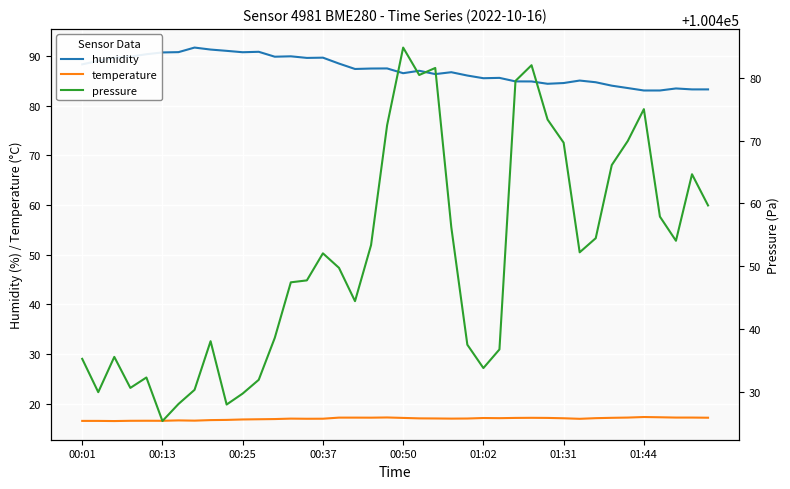

How many data points in temperature are less than 17?

16